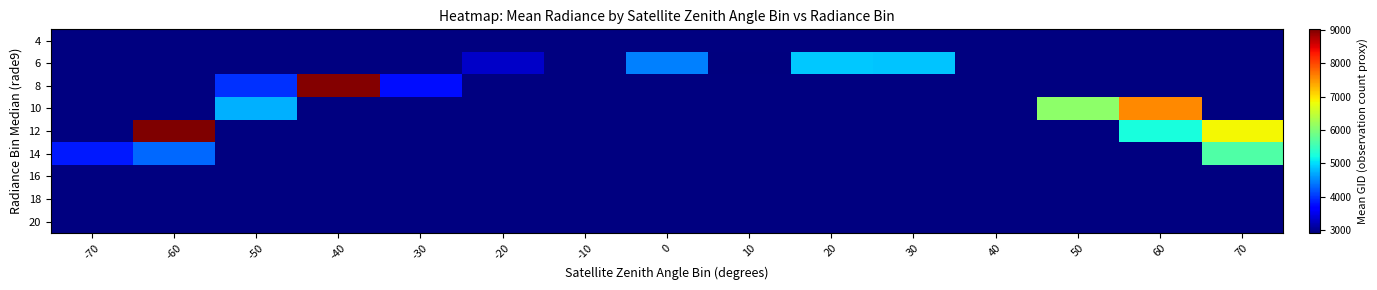

Which label corresponds to the largest value in the chart?

-60